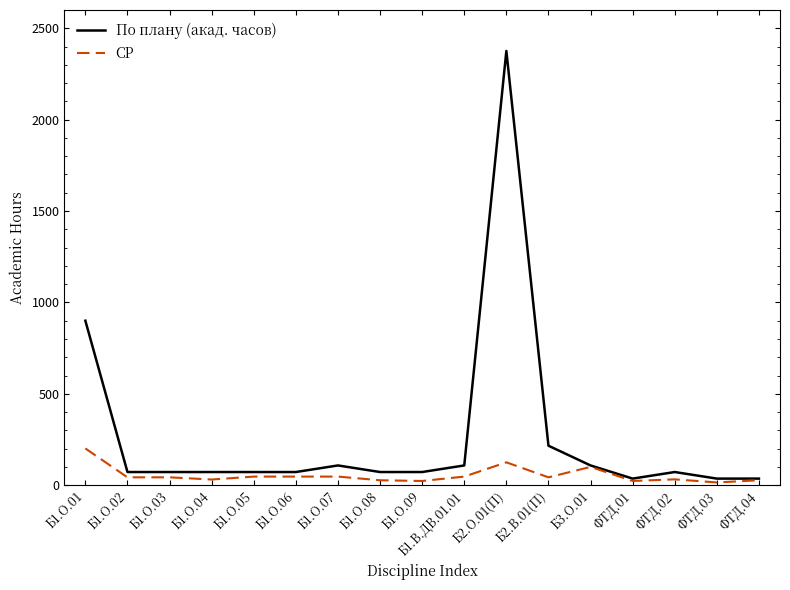

What is the minimum value shown in the chart?

15